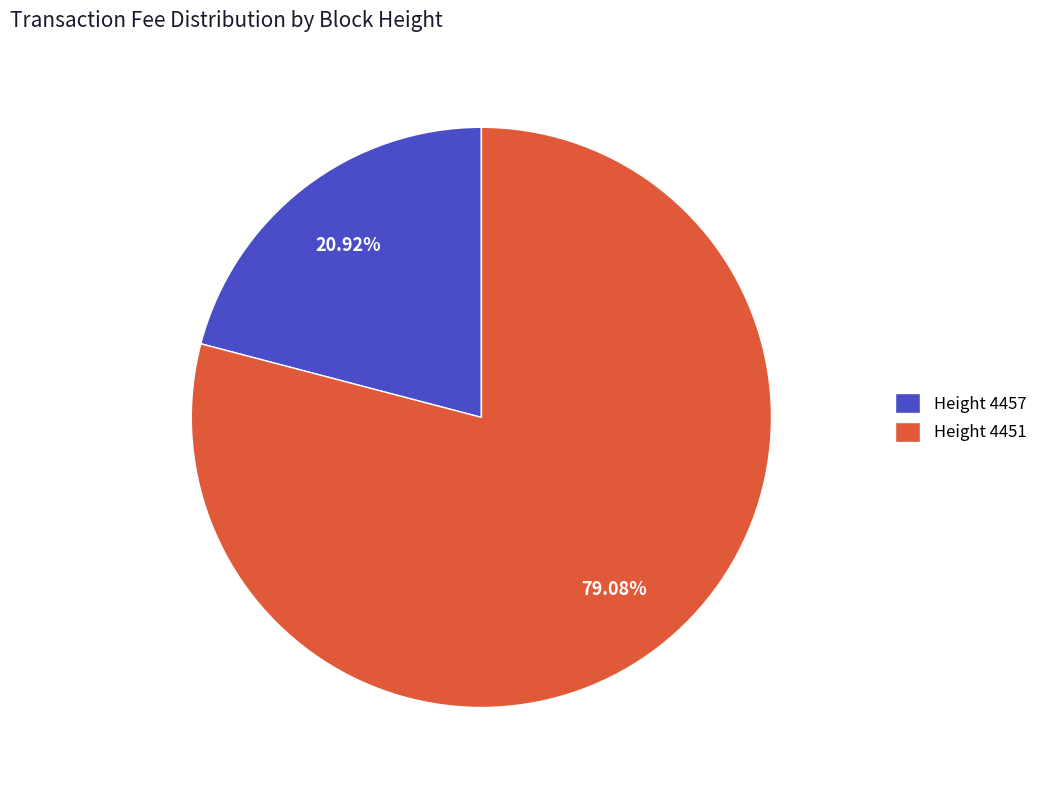

Do Height 4451 and Height 4457 together represent more than half of the pie?

Yes